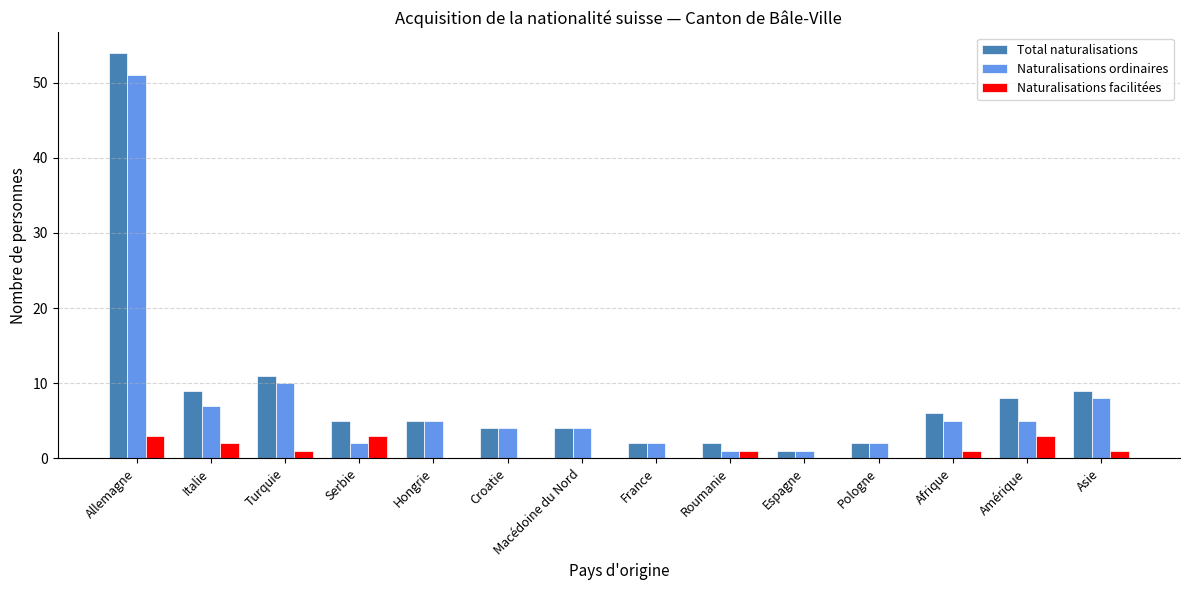

Which series has the largest total across all categories?

Total naturalisations